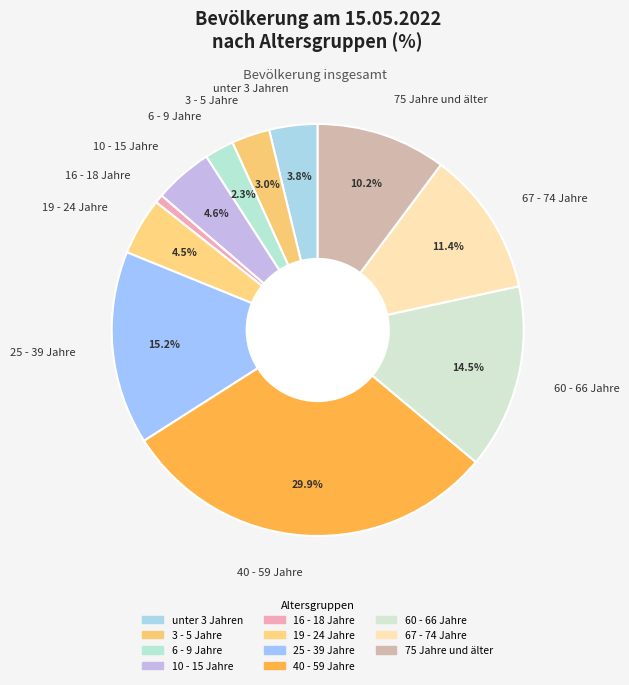

Between unter 3 Jahren and 16 - 18 Jahre, which is larger?

unter 3 Jahren